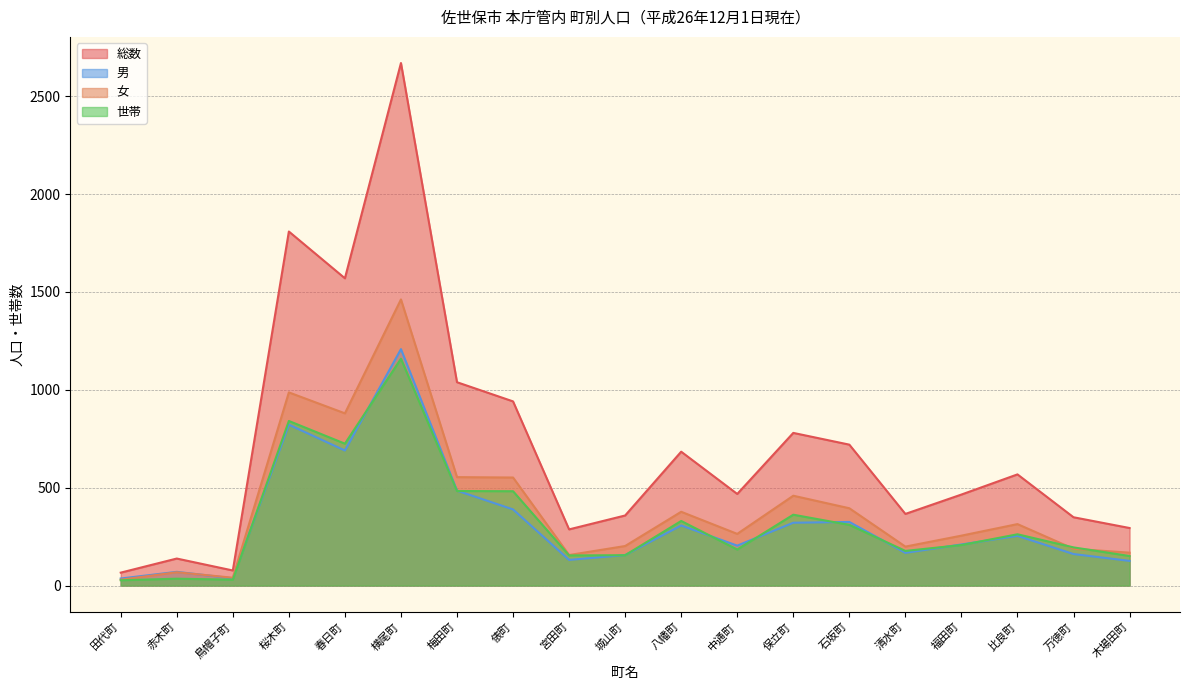

Which series has the widest spread of values?

総数